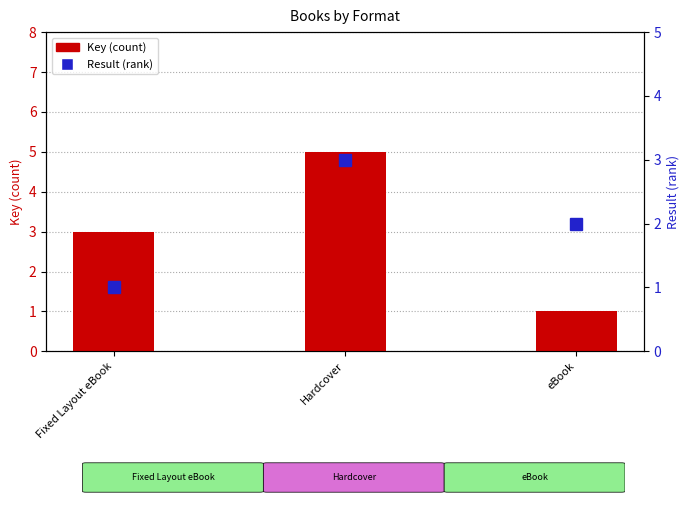

What is the label of the 2nd bar from the left?

Hardcover